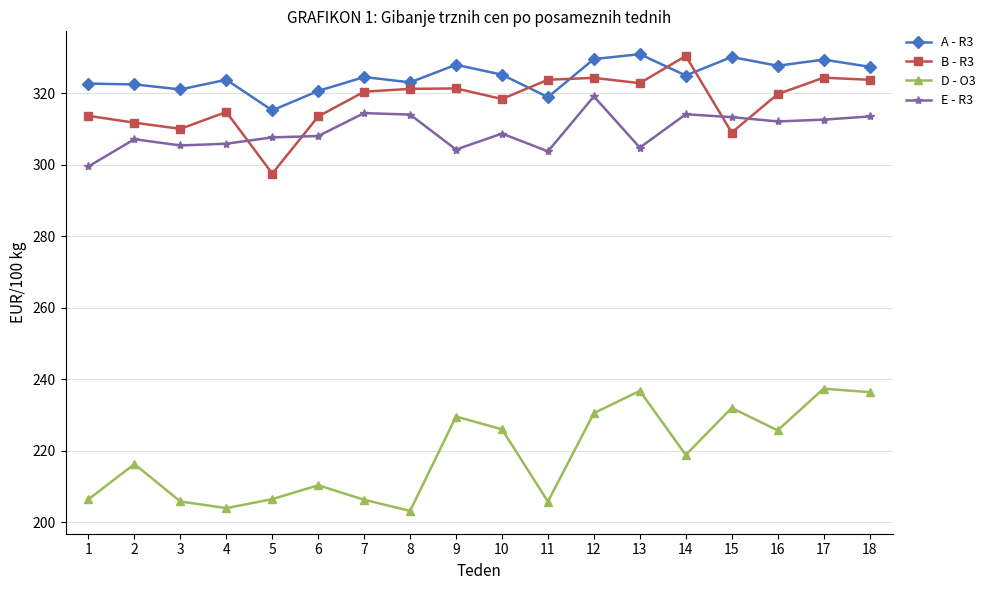

How many data points in D - O3 are less than 218?

9